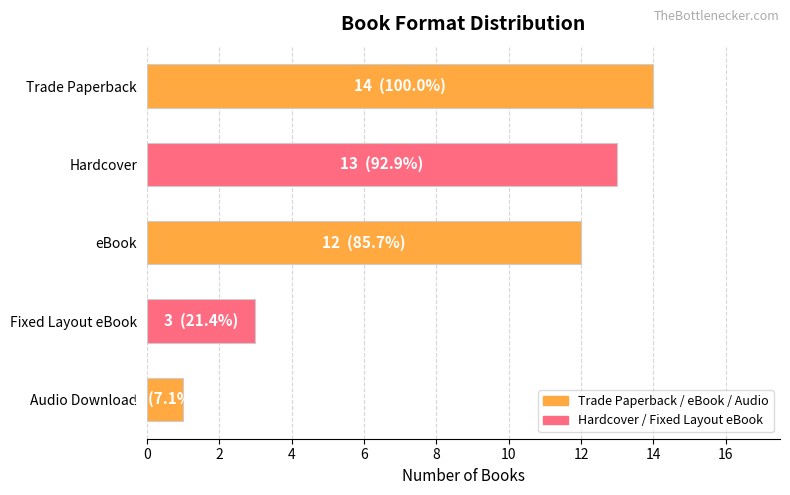

What is the average value?

9